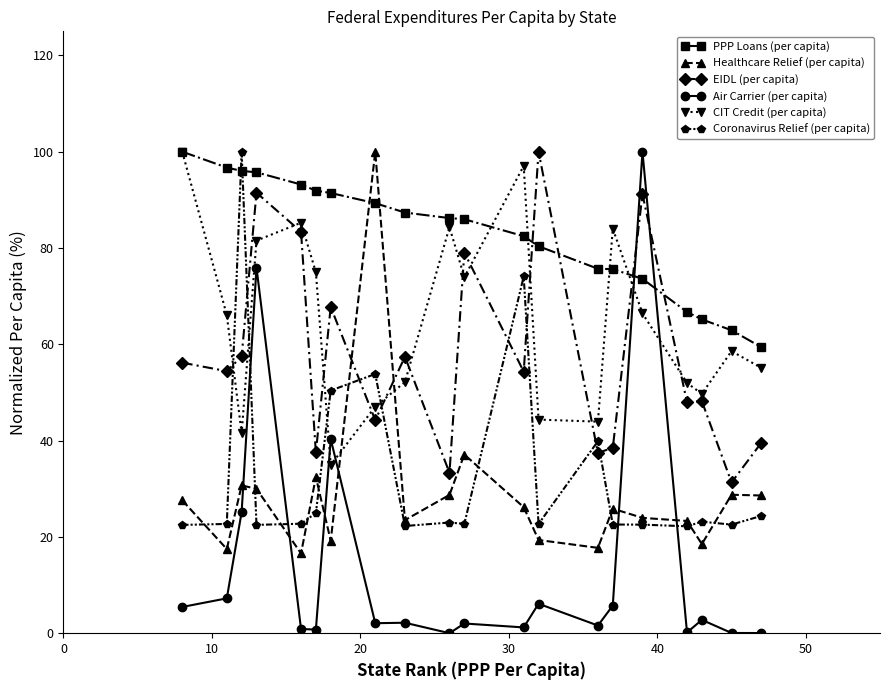

Which series has the largest total across all categories?

PPP Loans (per capita)